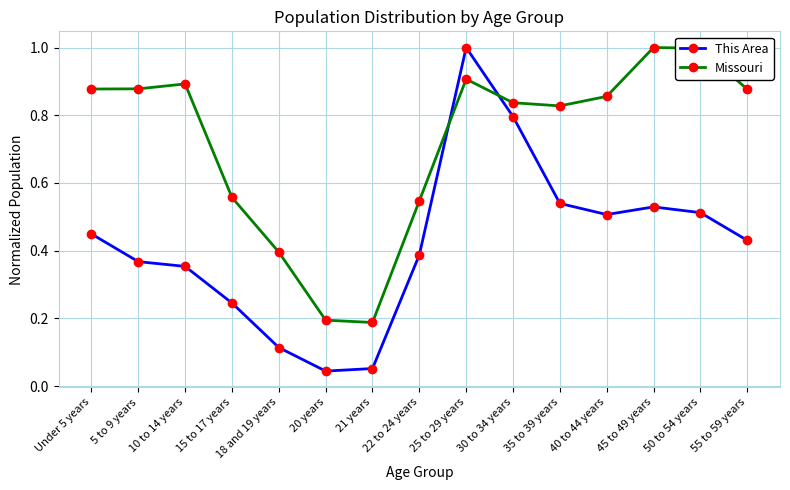

Is this an area chart (filled region under the line)?

No